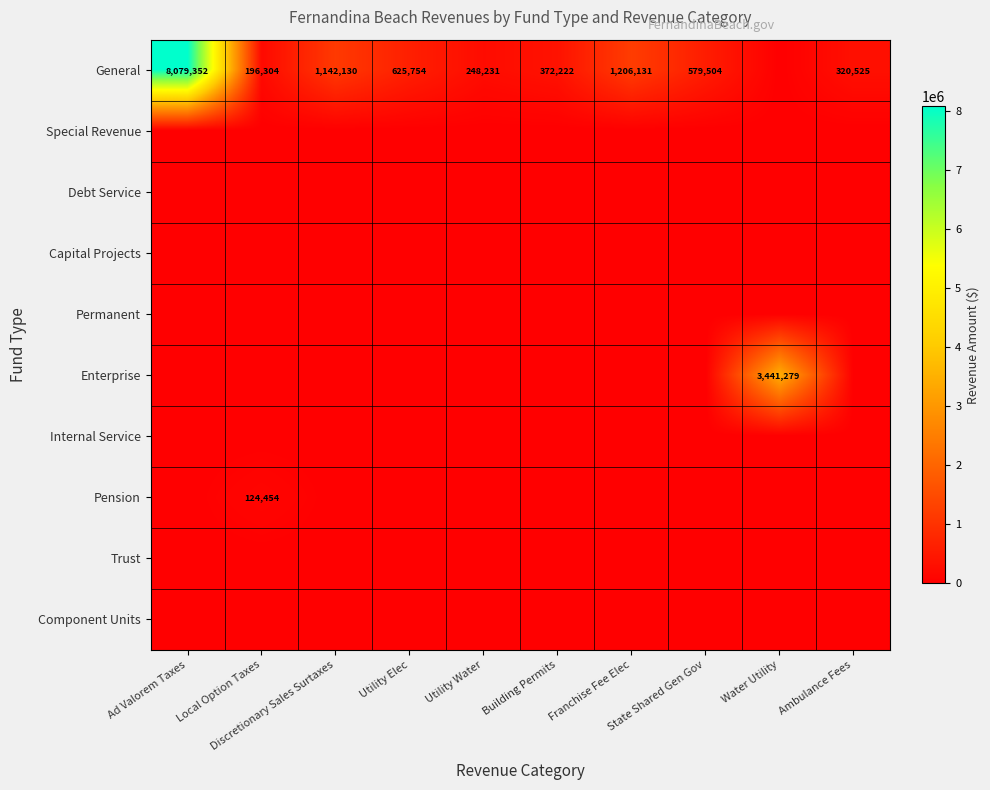

Which label corresponds to the largest value in the chart?

Ad Valorem Taxes